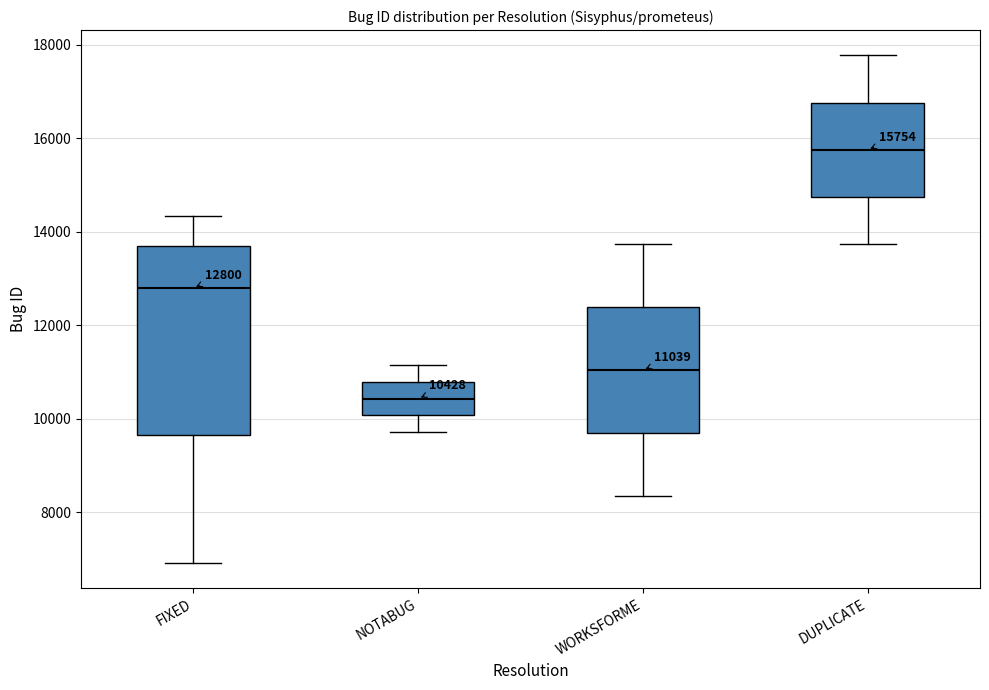

Which box's median line is the lowest?

NOTABUG